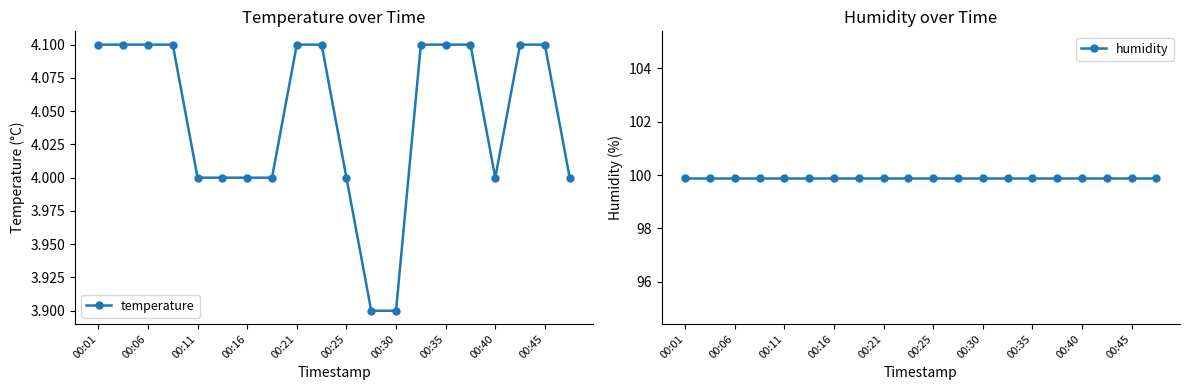

The value of temperature at 00:16 is 4.0. True or false?

True